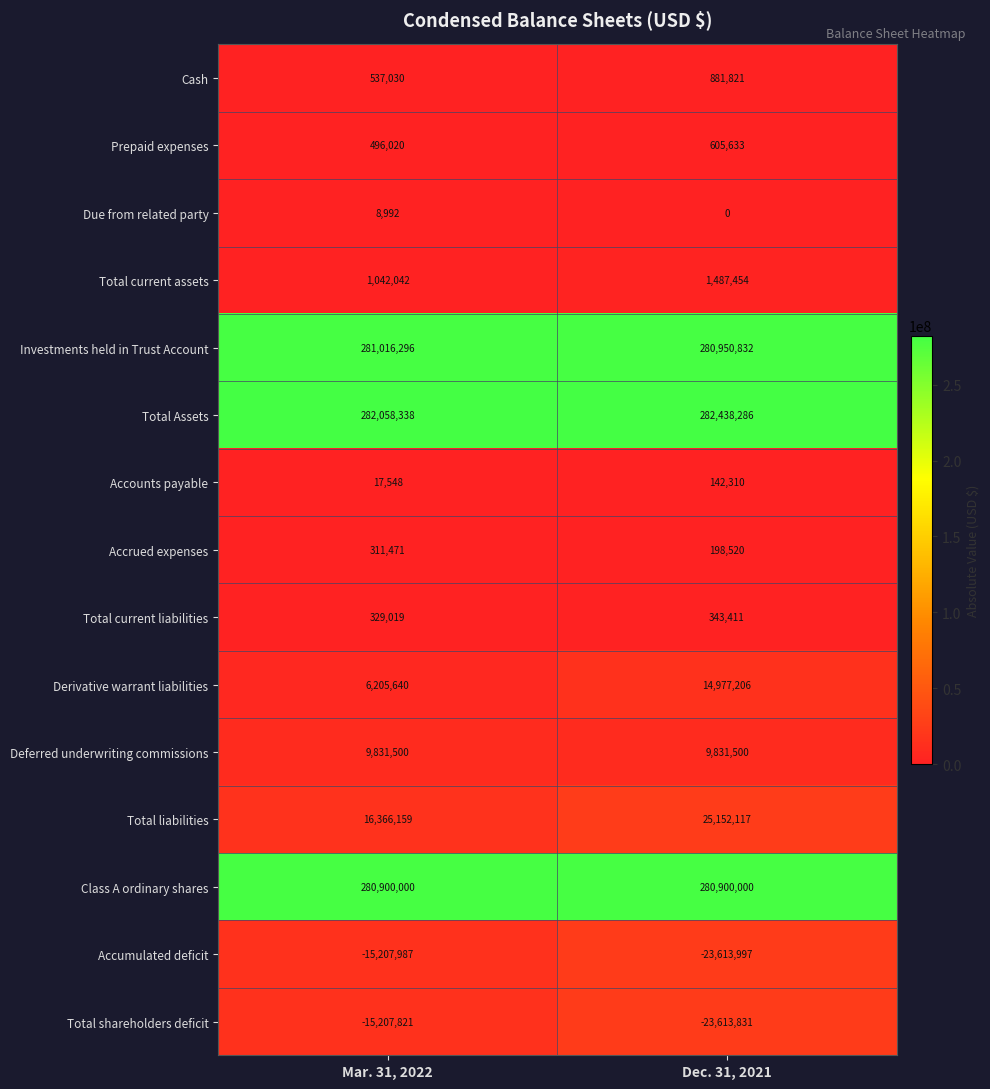

Which category has the highest value in the Cash series?

Dec. 31, 2021